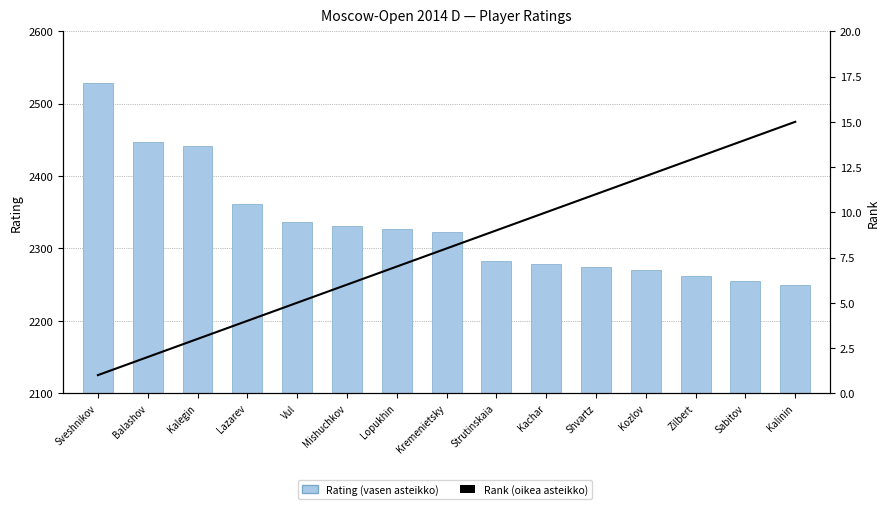

What is the label of the 13th bar from the right?

Kalegin